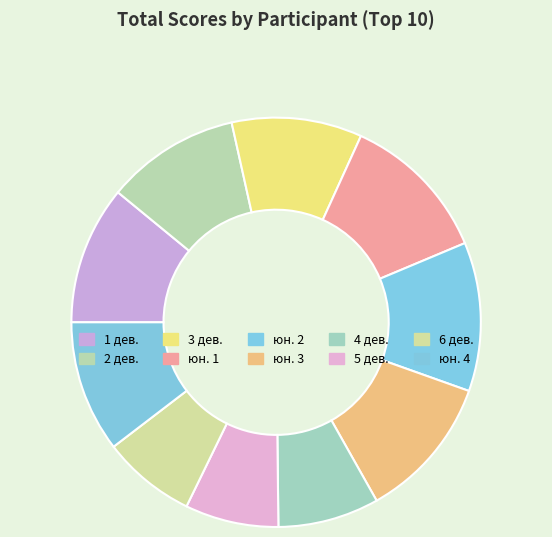

Approximately how many times larger is the value at 1 дев. compared to юн. 3?

1.0